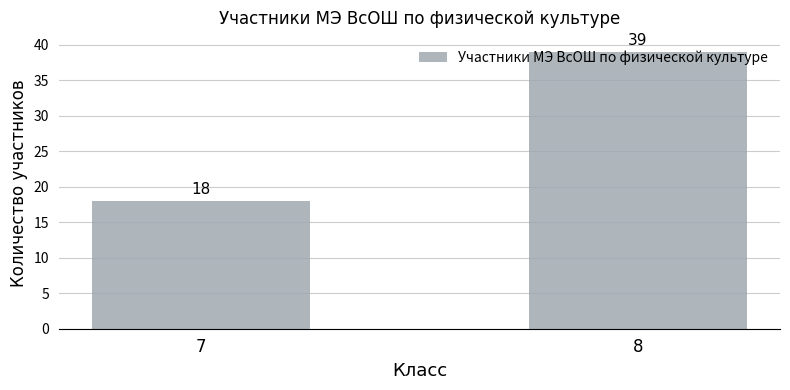

Does the chart contain any negative values?

No